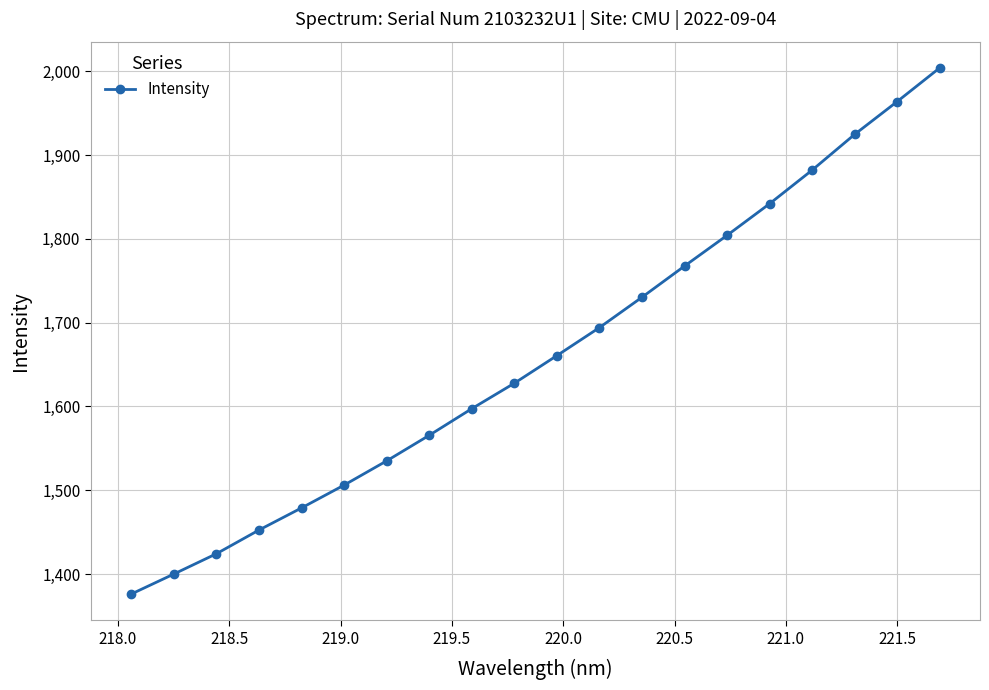

Count the number of categories in the chart.

20